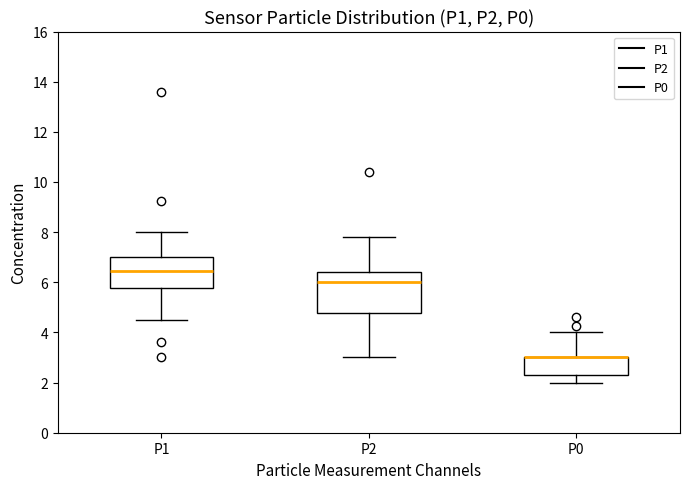

Reading left to right, transcribe this box plot: for each box, give where its median line is, the range the box spans, and where its two whiskers end, as read against the y-axis. The values are not printed on the chart, so give them approximately, as read against the axis.

P1: median 6.4, box 5.8 to 7.0, whiskers 4.6 to 8.0
P2: median 6.0, box 4.8 to 6.4, whiskers 3.0 to 7.8
P0: median 3.0 (drawn on the box's upper edge), box 2.4 to 3.0, whiskers 2.0 to 4.0